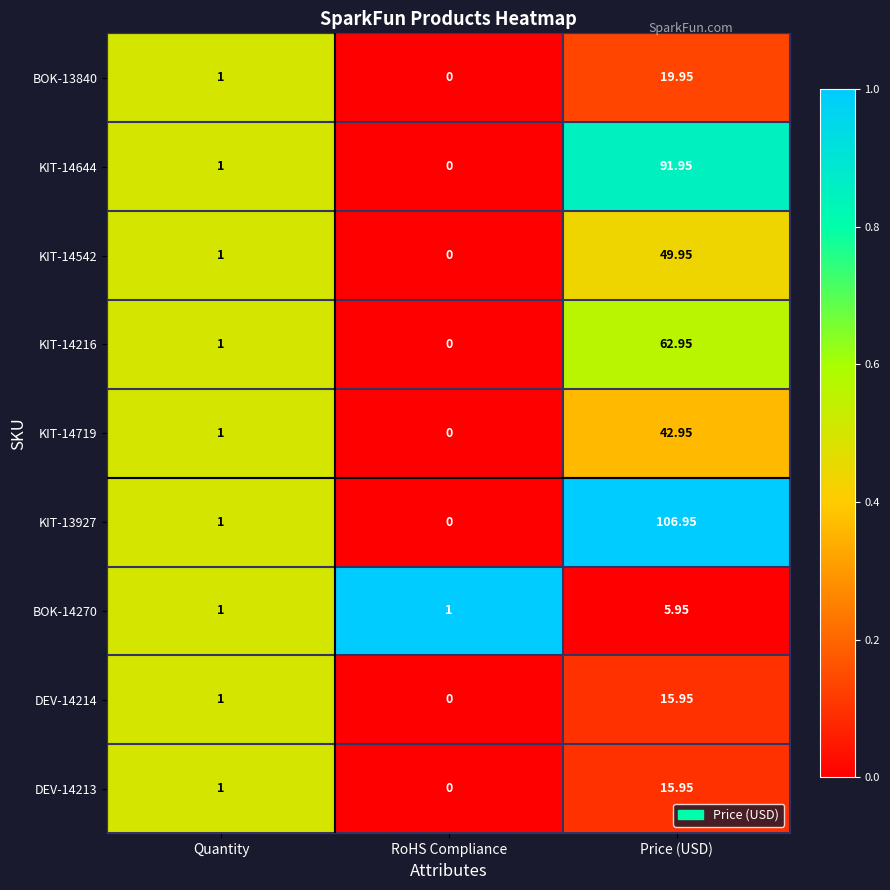

At which label does KIT-14542 reach its peak?

Price (USD)